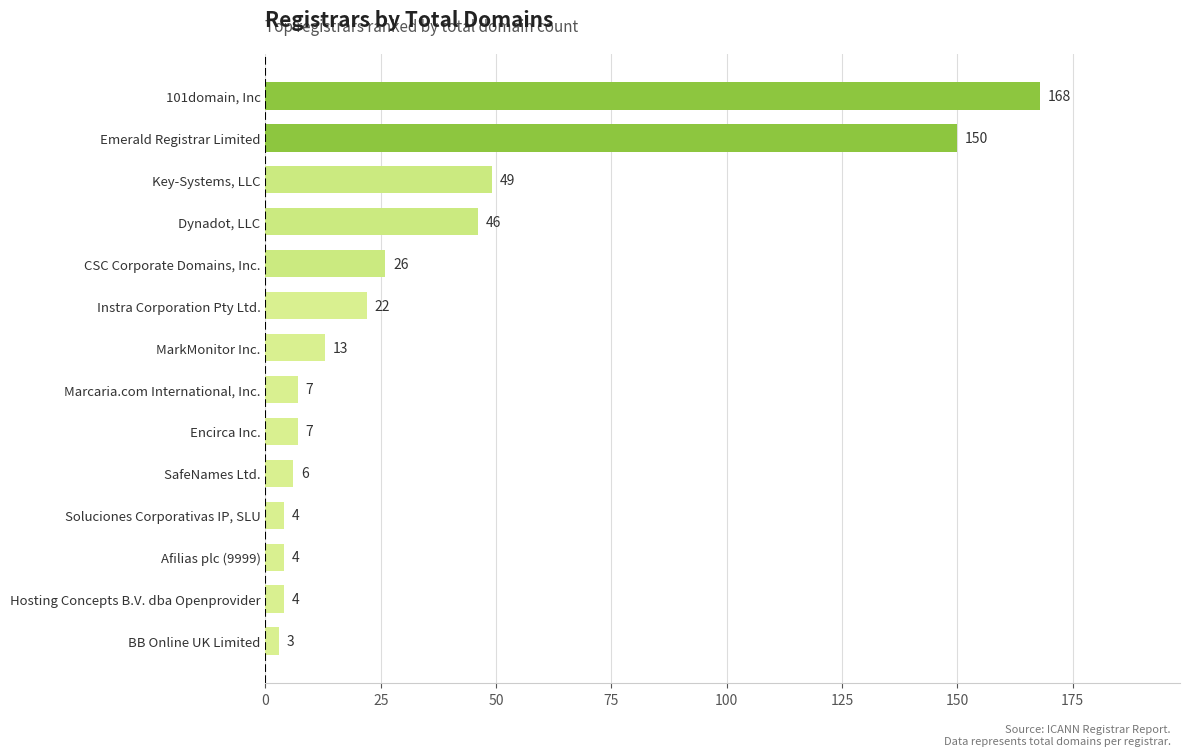

Reading bottom to top, extract all data points from this chart.

BB Online UK Limited=3	Hosting Concepts B.V. dba Openprovider=4	Afilias plc (9999)=4	Soluciones Corporativas IP, SLU=4	SafeNames Ltd.=6	Encirca Inc.=7	Marcaria.com International, Inc.=7	MarkMonitor Inc.=13	Instra Corporation Pty Ltd.=22	CSC Corporate Domains, Inc.=26	Dynadot, LLC=46	Key-Systems, LLC=49	Emerald Registrar Limited=150	101domain, Inc=168